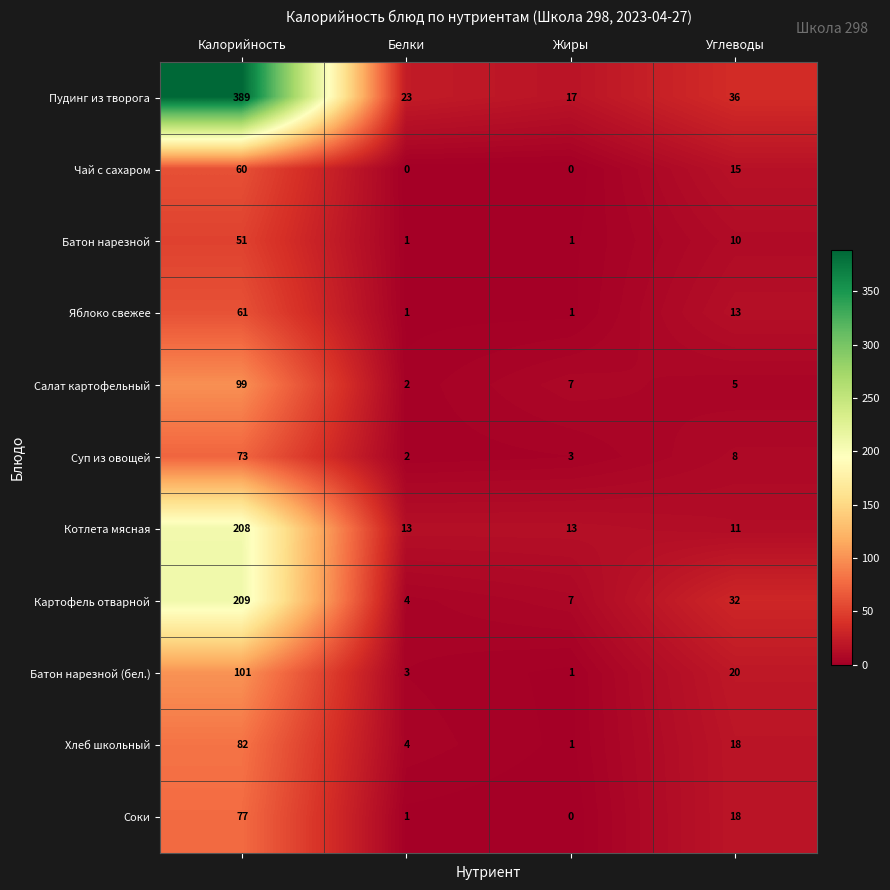

Is the value of Чай с сахаром at Жиры greater than the value of Батон нарезной at Калорийность?

No